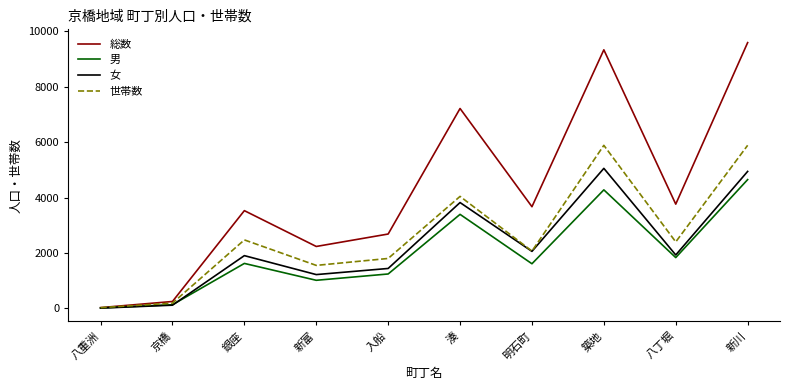

Is it true that 総数 equals 995 at 新富?

False